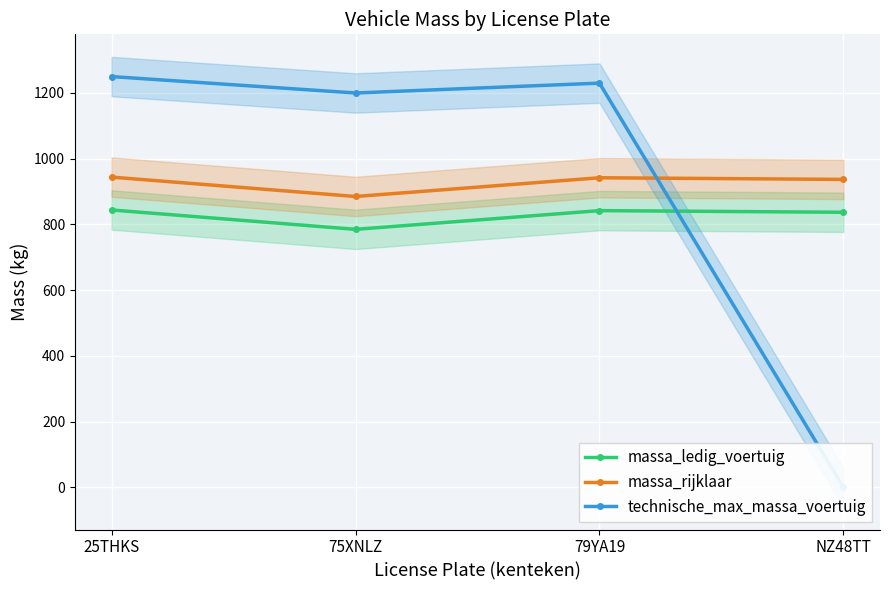

At which category does the chart reach its minimum across all series?

NZ48TT